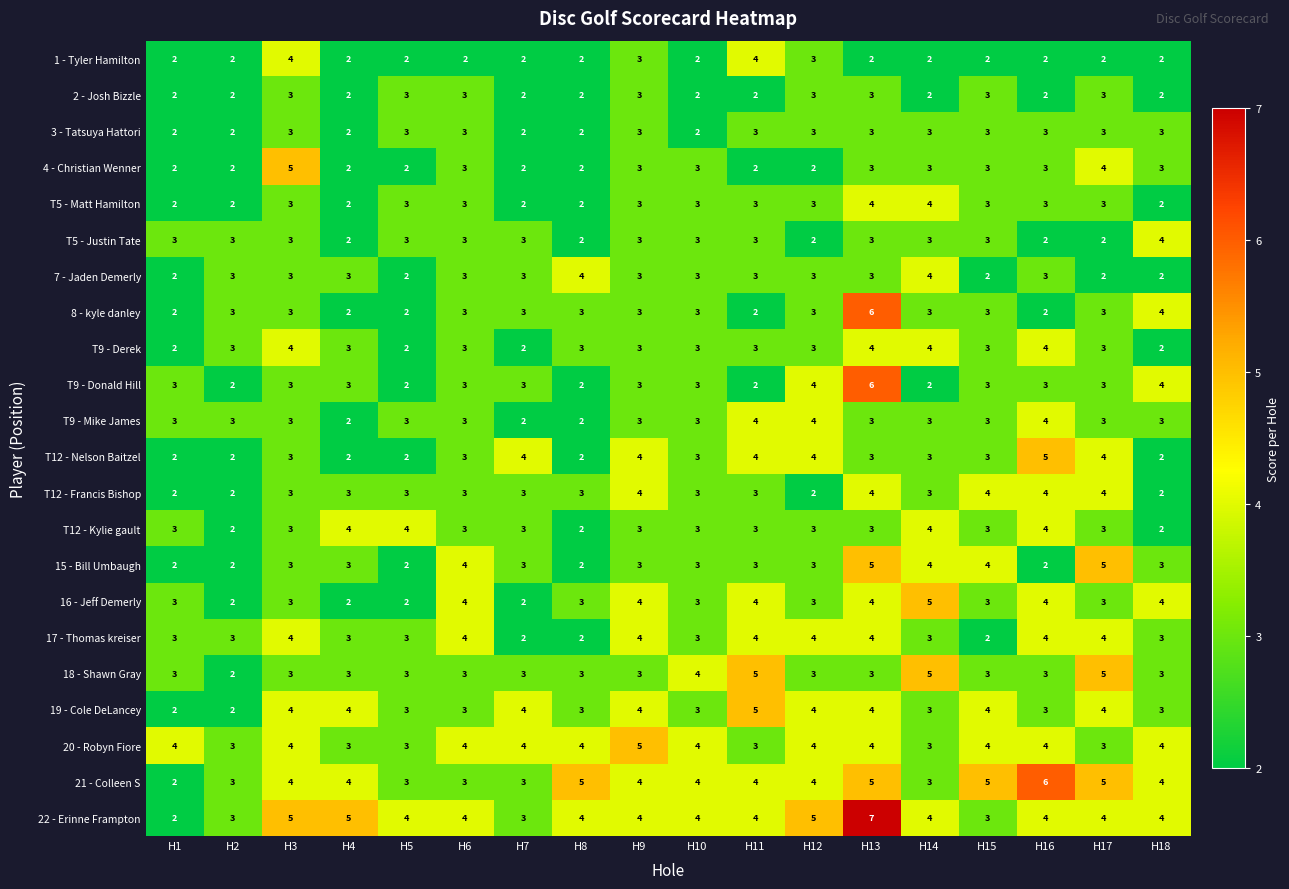

At how many categories does at least one series exceed 2?

18